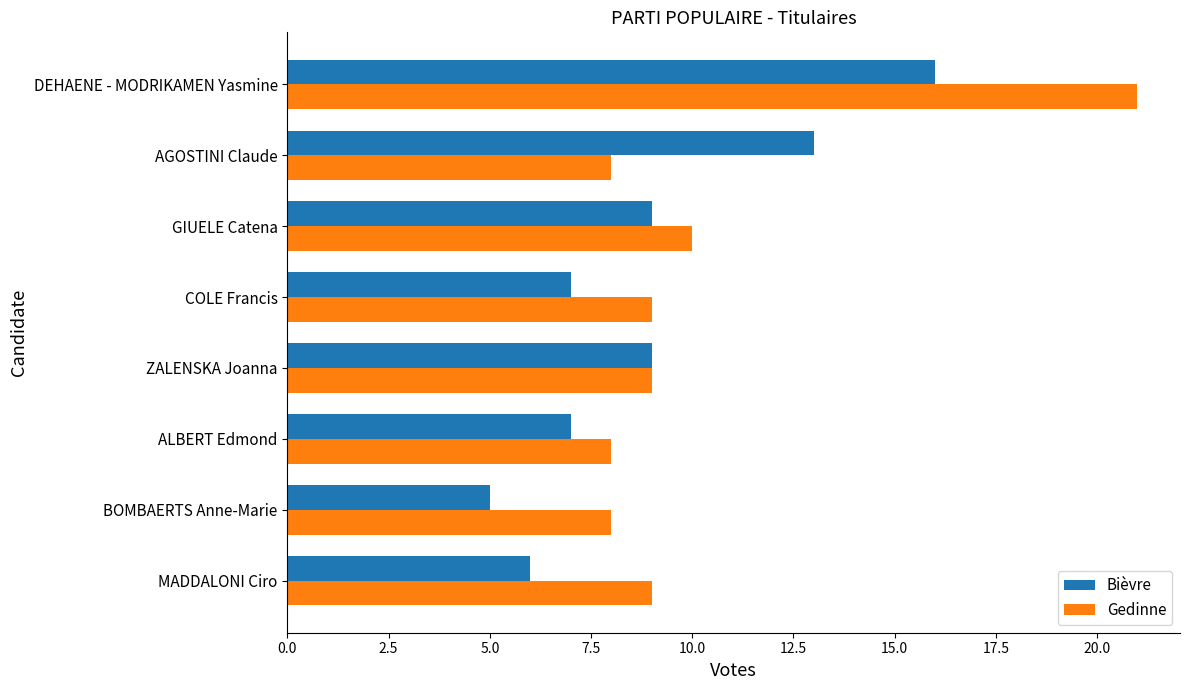

Rank the series at BOMBAERTS Anne-Marie from highest to lowest value.

Gedinne, Bièvre